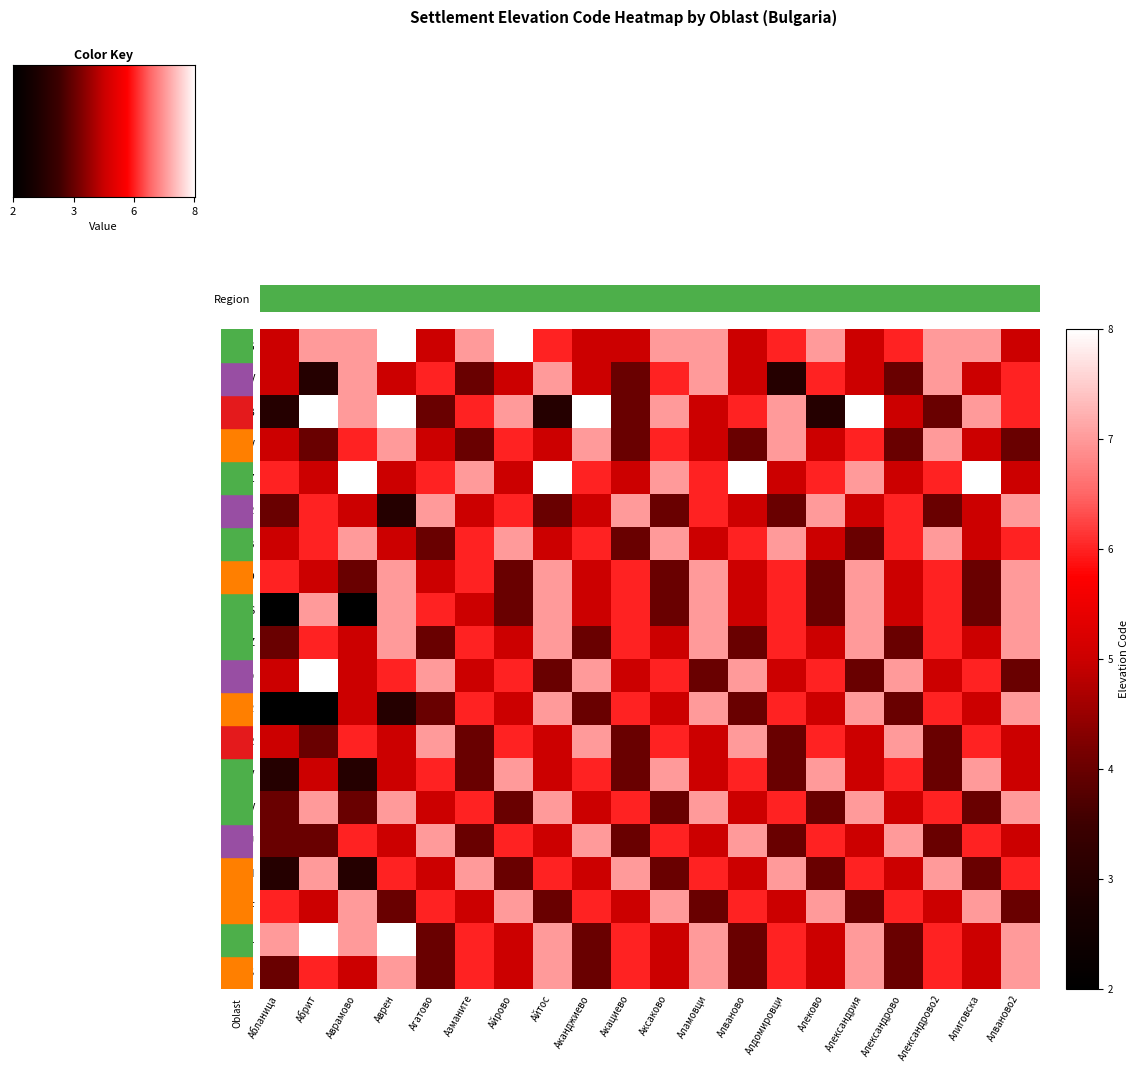

Which label corresponds to the largest value in the chart?

Аврен